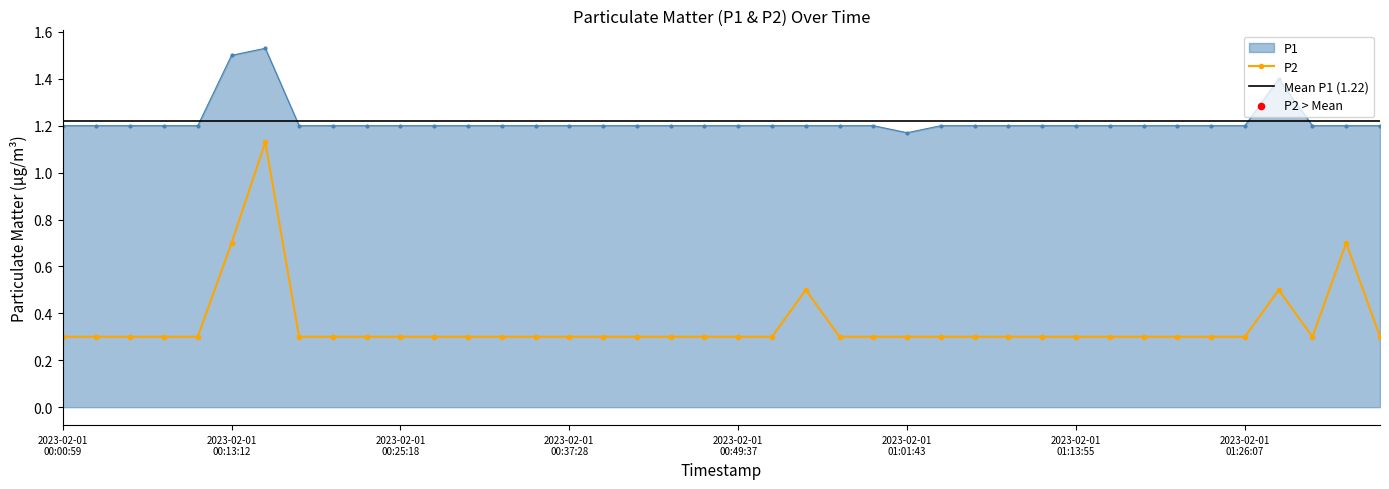

What are all the series names shown in the legend?

P1, P2